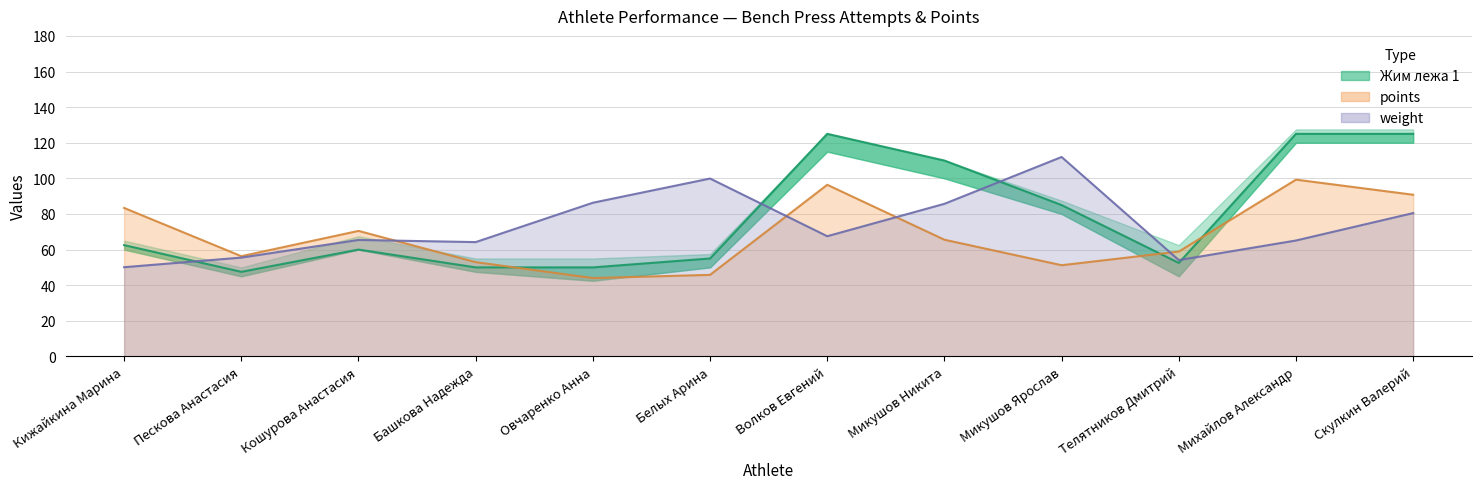

Rank the categories by Жим лежа 1 value from highest to lowest.

Волков Евгений, Михайлов Александр, Скулкин Валерий, Микушов Никита, Микушов Ярослав, Кижайкина Марина, Кошурова Анастасия, Белых Арина, Телятников Дмитрий, Башкова Надежда, Овчаренко Анна, Пескова Анастасия